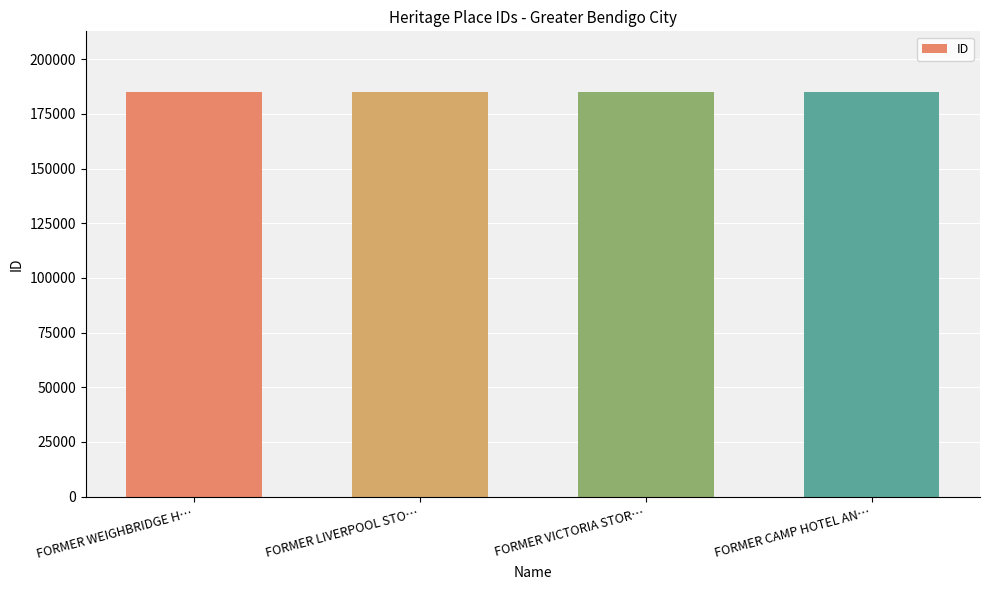

True or false: the data shows 44337 at FORMER LIVERPOOL STO….

False